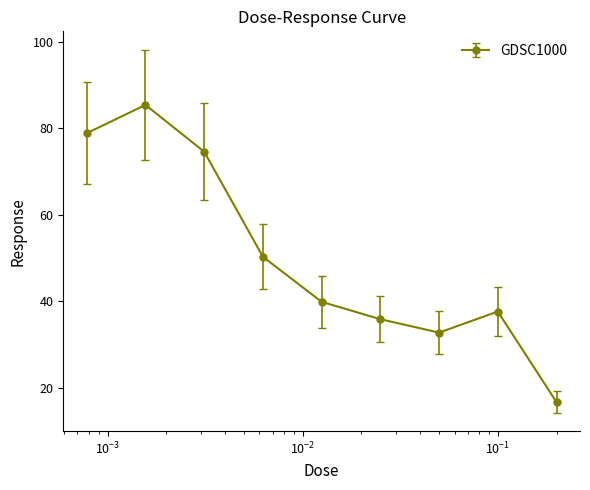

What is the maximum value shown in the chart?

85.4